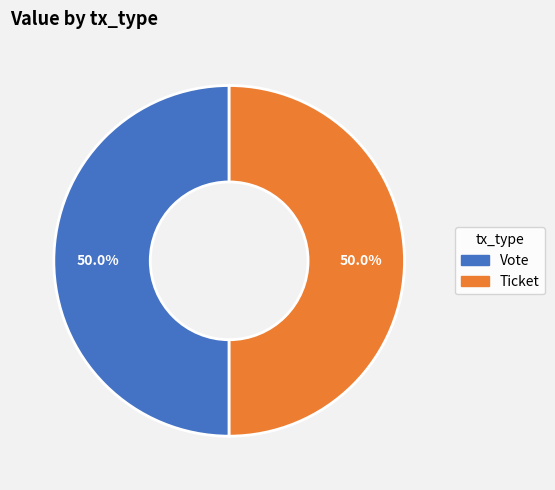

Count the number of slices in the pie.

2